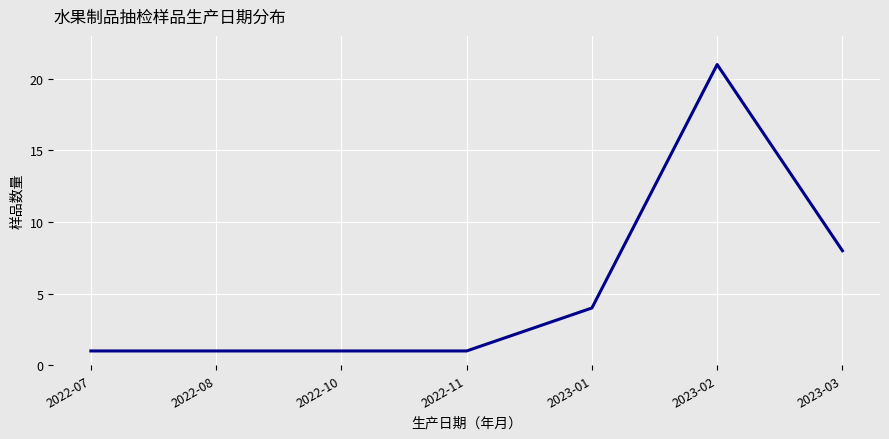

Which category has the highest value across all series?

2023-02